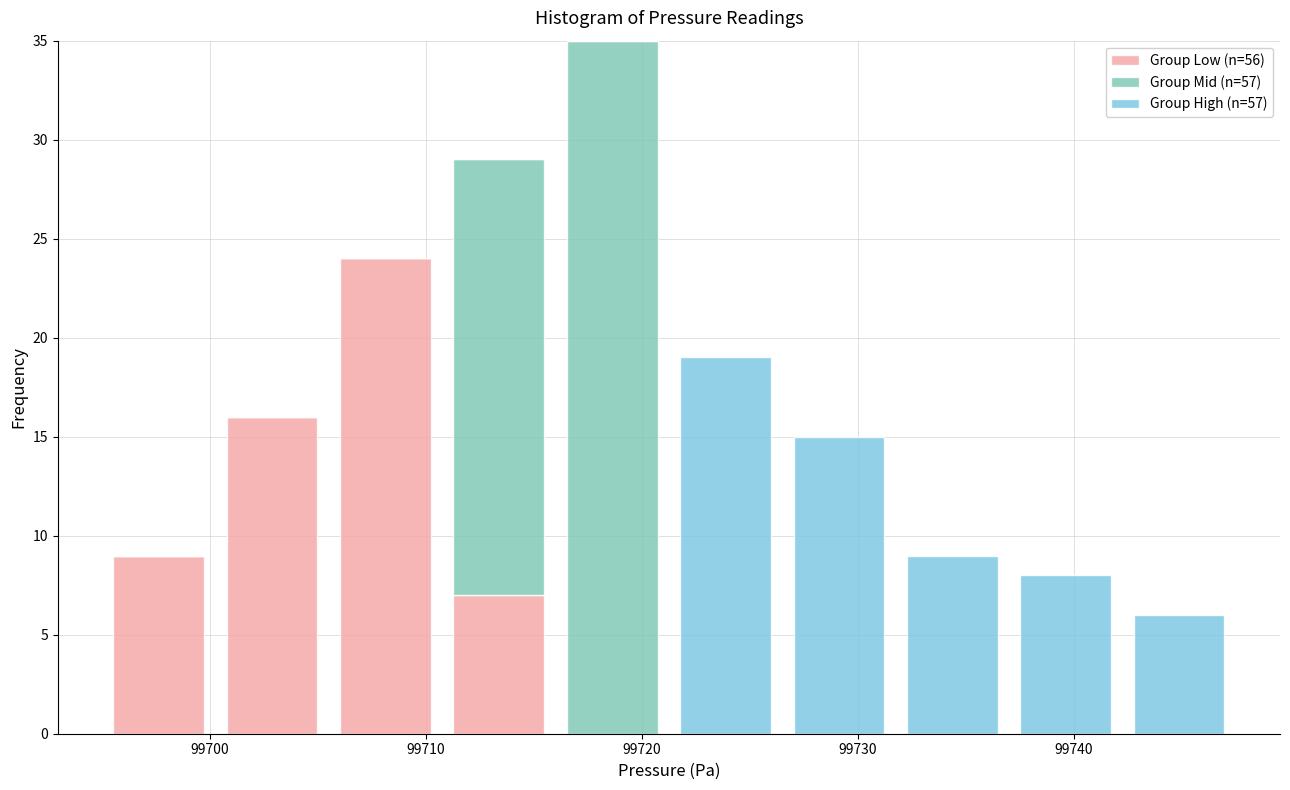

Which range on the x-axis has the tallest stacked bar (by total height)?

99716 to 99721